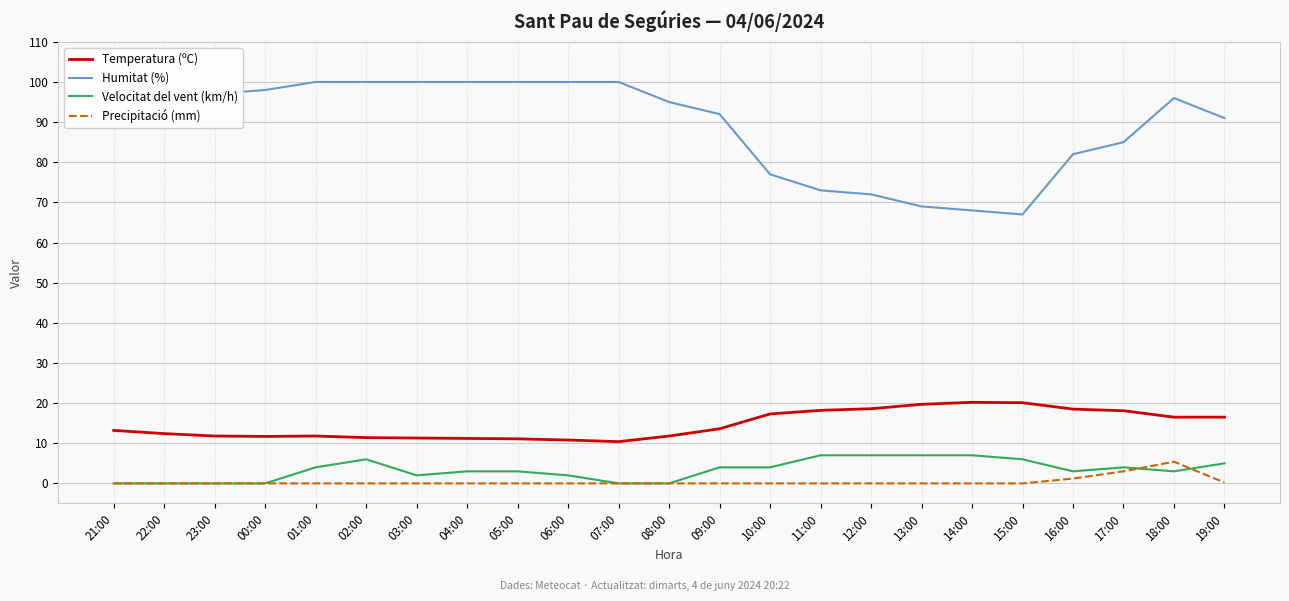

What is the difference between the second highest and minimum values in the Temperatura (ºC) series?

9.7